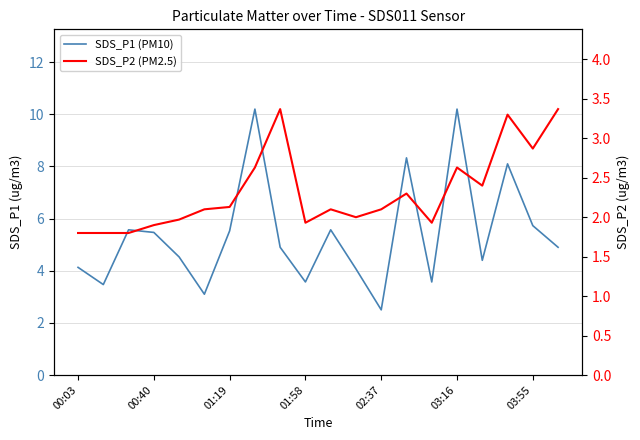

True or false: SDS_P1 (PM10) and SDS_P2 (PM2.5) cross at least once.

False